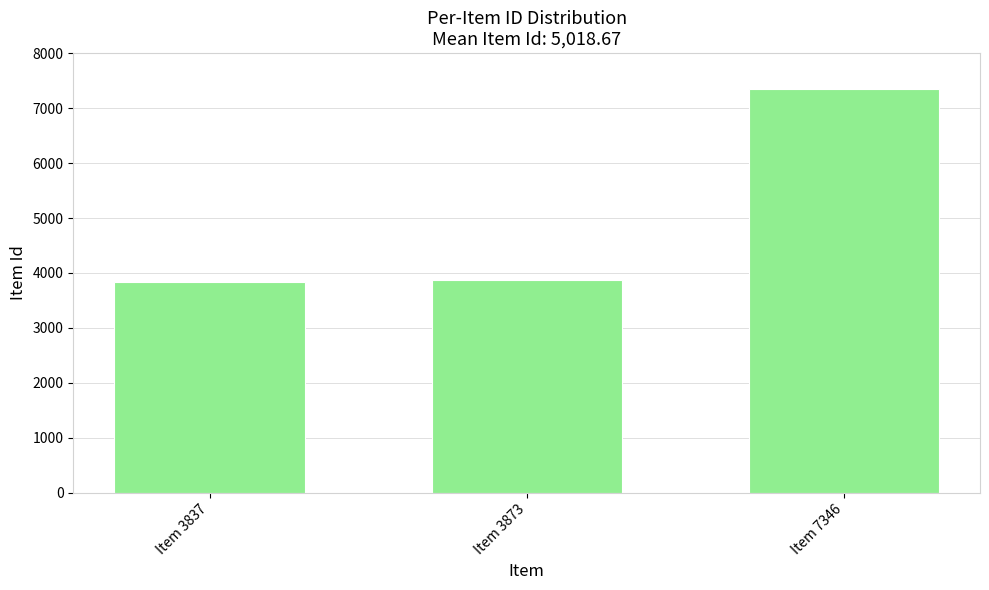

How many categories are shown in the chart?

3